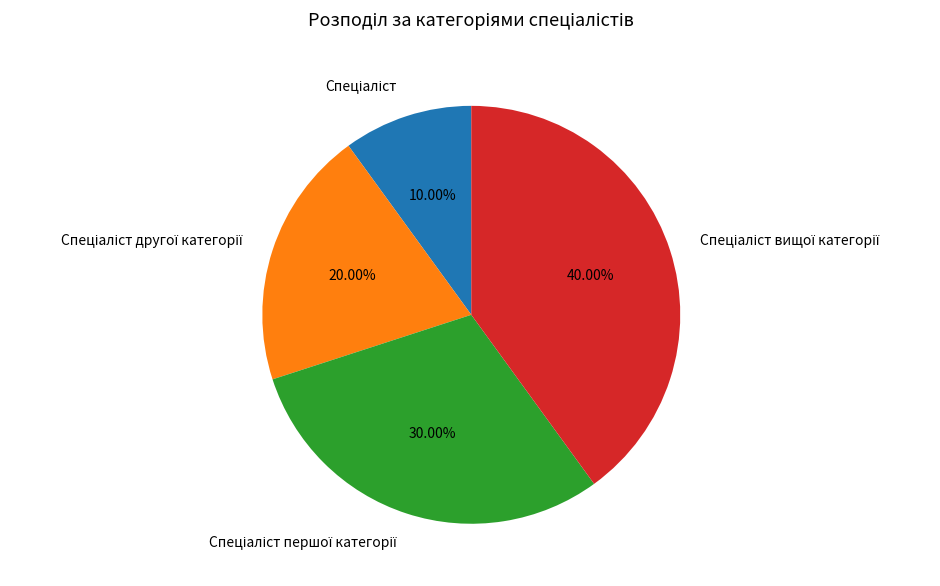

Is there a majority slice in this chart?

No